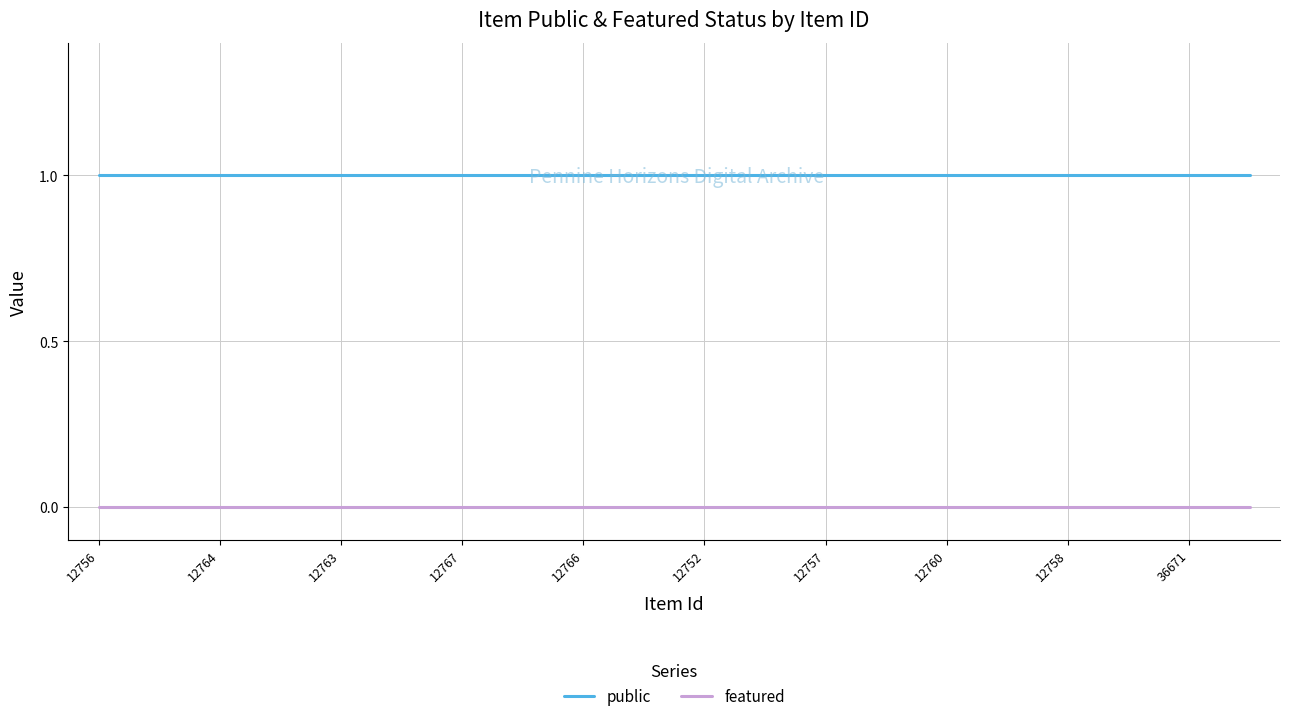

What are all the series names shown in the legend?

public, featured